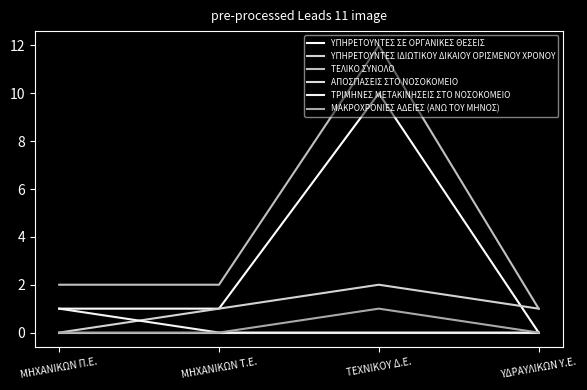

What is the total value across all series at ΜΗΧΑΝΙΚΩΝ Τ.Ε.?

4